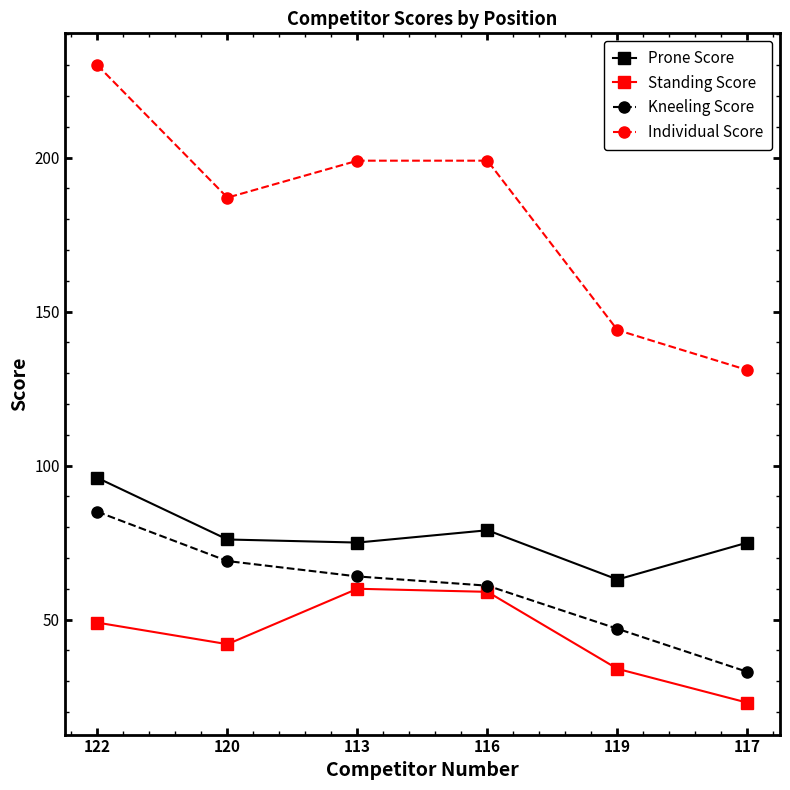

In Individual Score, how many points are lower than both neighbors (excluding endpoints)?

1